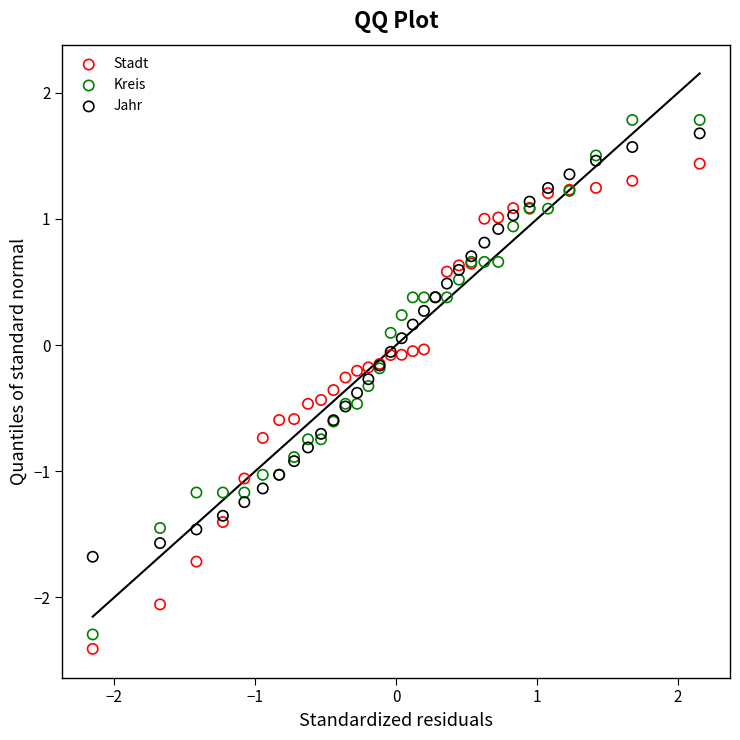

Which series has the largest Y range (max minus min)?

Kreis